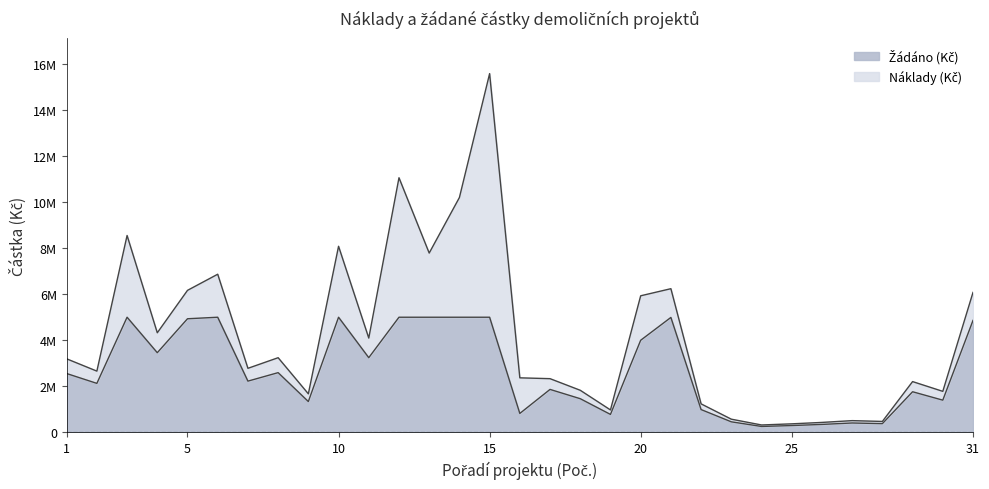

Where is the first local minimum for Žádáno (Kč)?

2